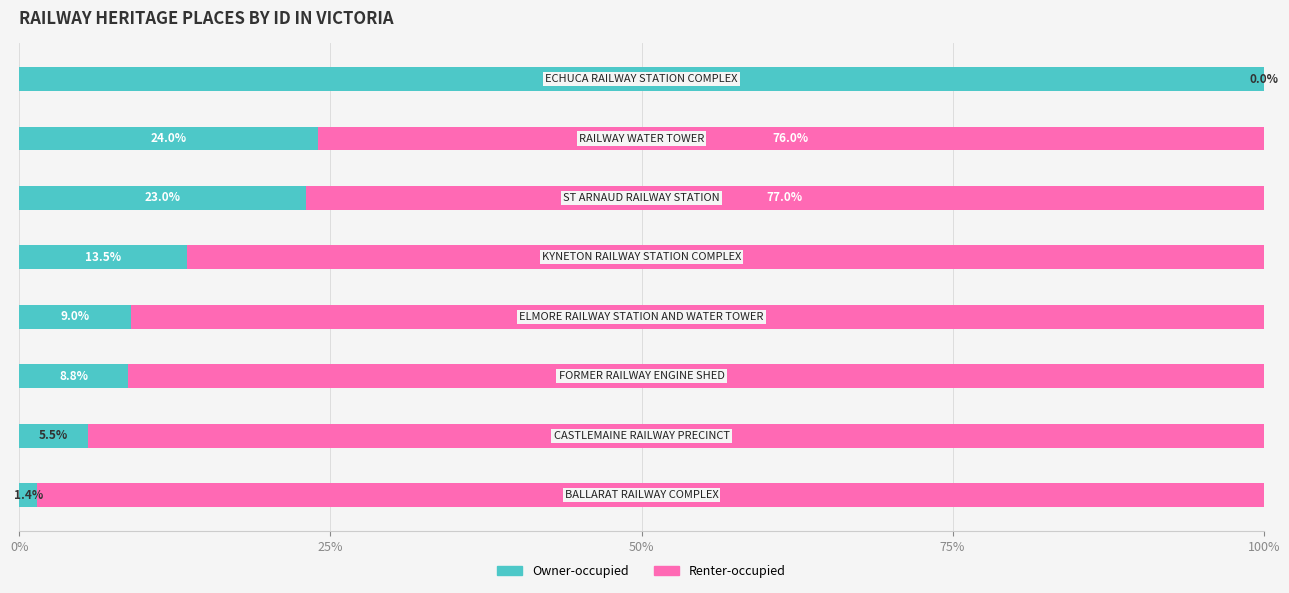

List the series in order of their overall mean, highest first.

Renter-occupied, Owner-occupied